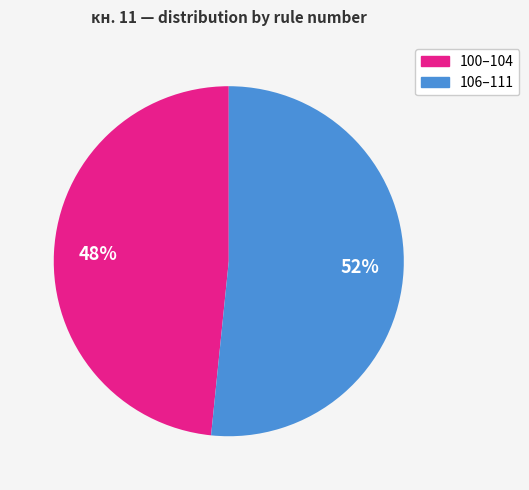

Is there a majority slice in this chart?

Yes